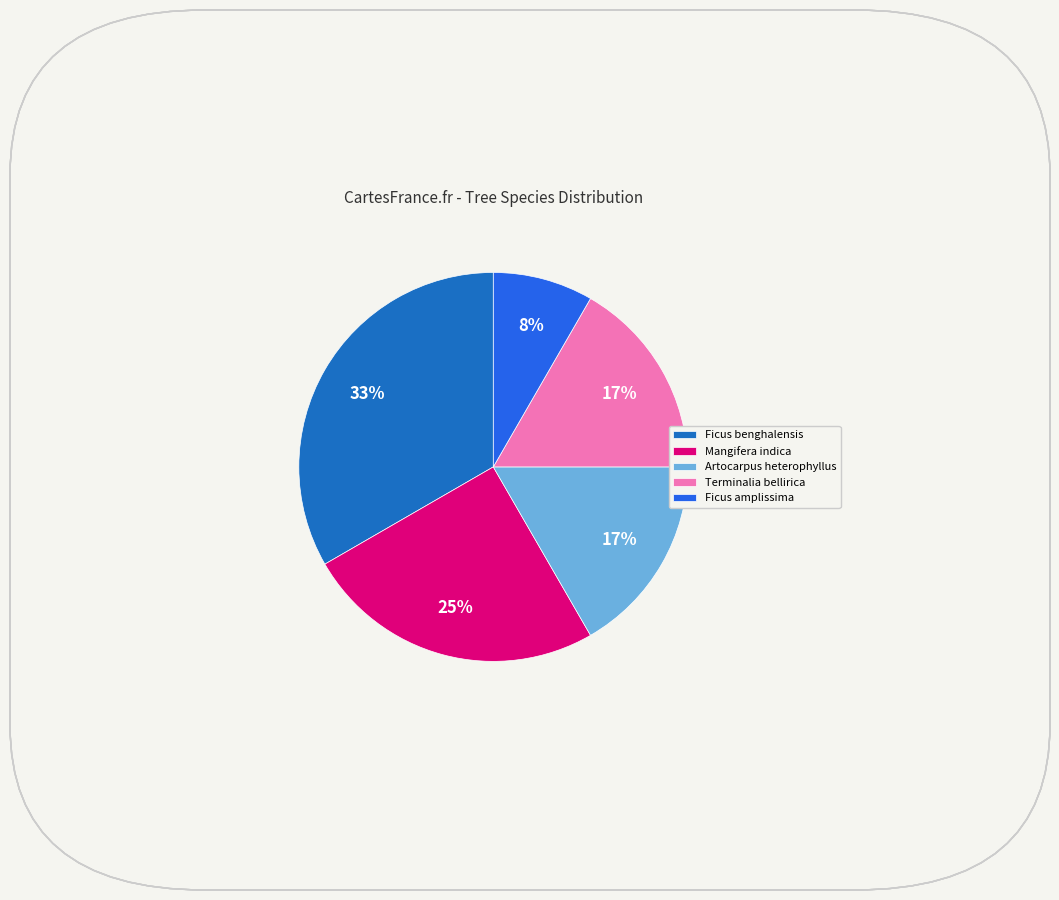

What percentage is the Artocarpus heterophyllus slice, to the nearest percent?

17%